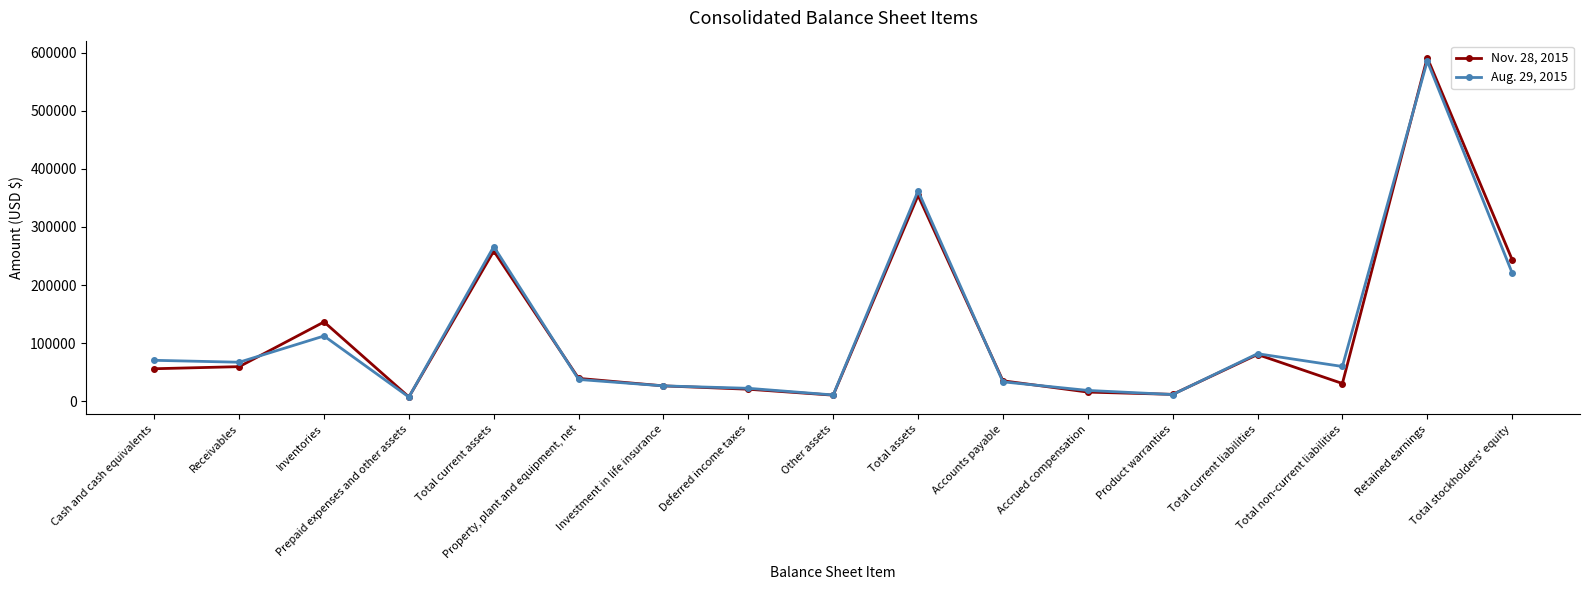

At which category does Nov. 28, 2015 reach its first local peak?

Inventories